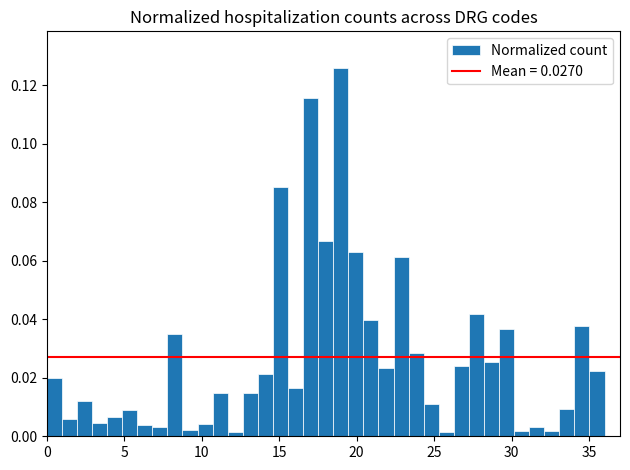

Read against the x-axis, roughly where is the centre of the tallest bar?

19.0